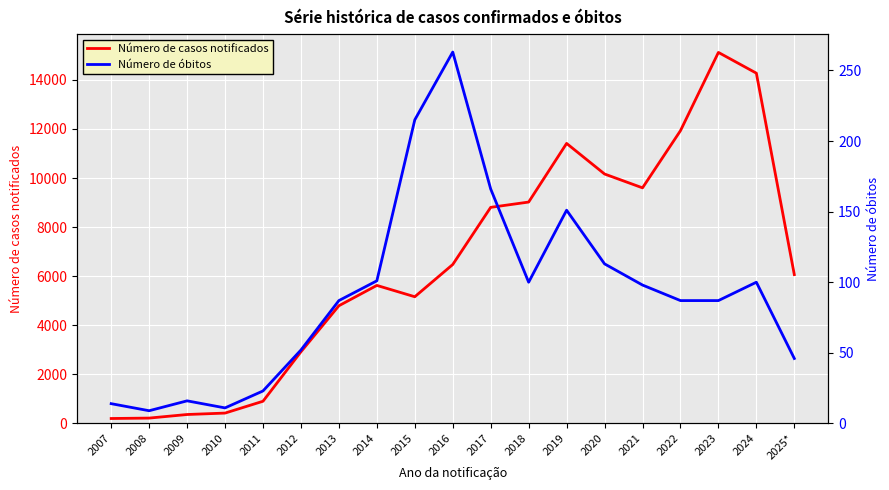

What is the average value of the Número de casos notificados series?

6499